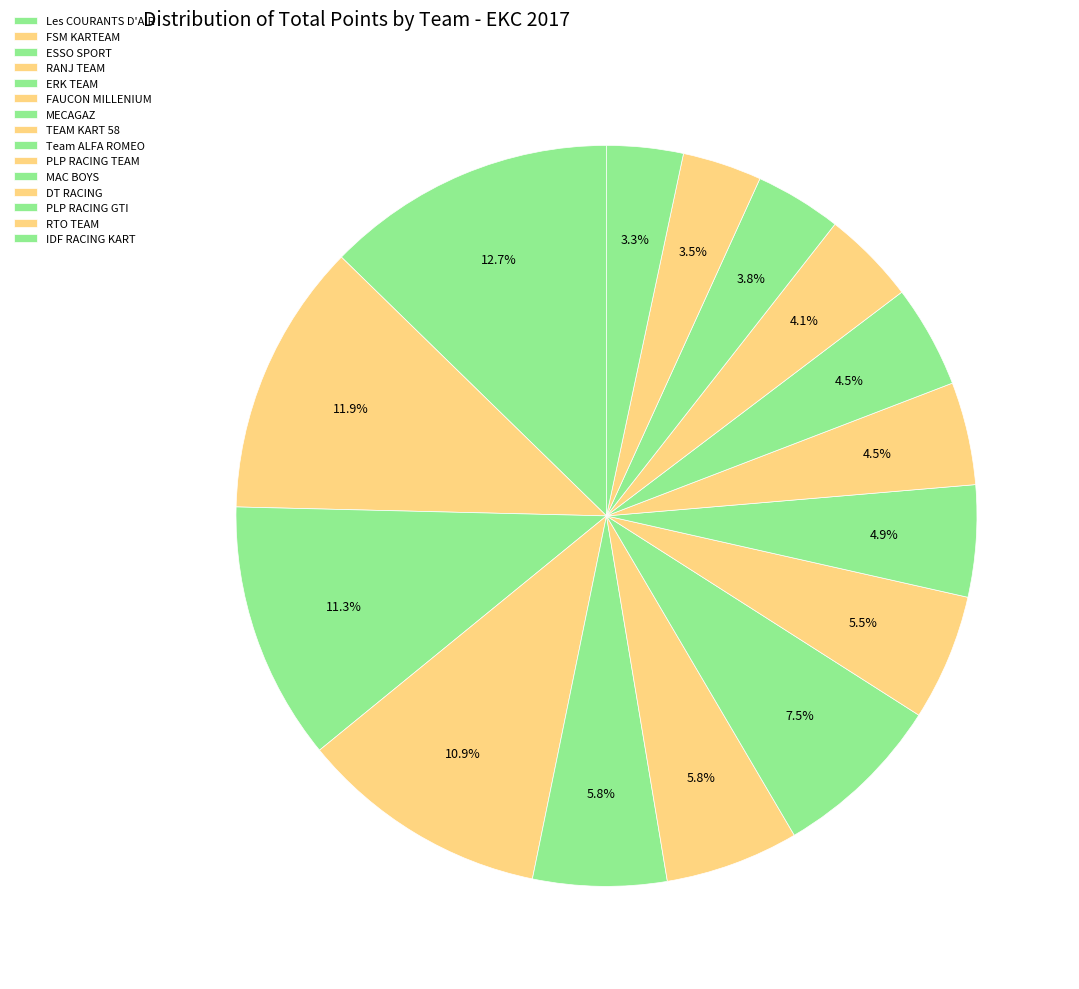

Rank the categories by value from highest to lowest.

Les COURANTS D'AIR, FSM KARTEAM, ESSO SPORT, RANJ TEAM, MECAGAZ, ERK TEAM, FAUCON MILLENIUM, TEAM KART 58, Team ALFA ROMEO, PLP RACING TEAM, MAC BOYS, DT RACING, PLP RACING GTI, RTO TEAM, IDF RACING KART